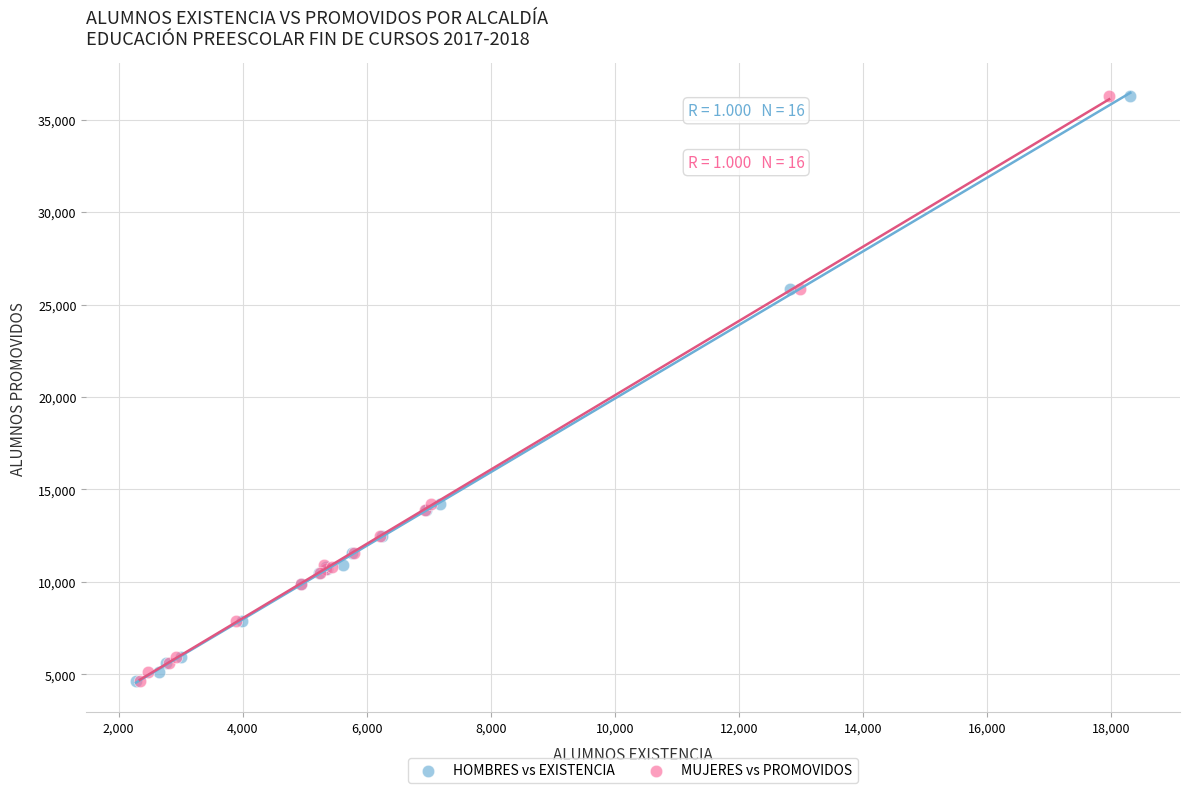

What are all the series names shown in the legend?

HOMBRES vs EXISTENCIA, MUJERES vs PROMOVIDOS